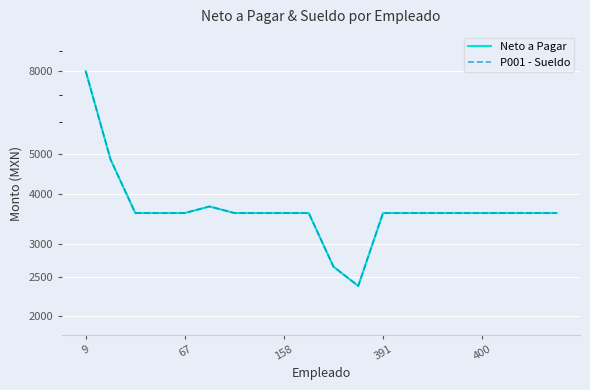

Which series has the largest total across all categories?

Neto a Pagar